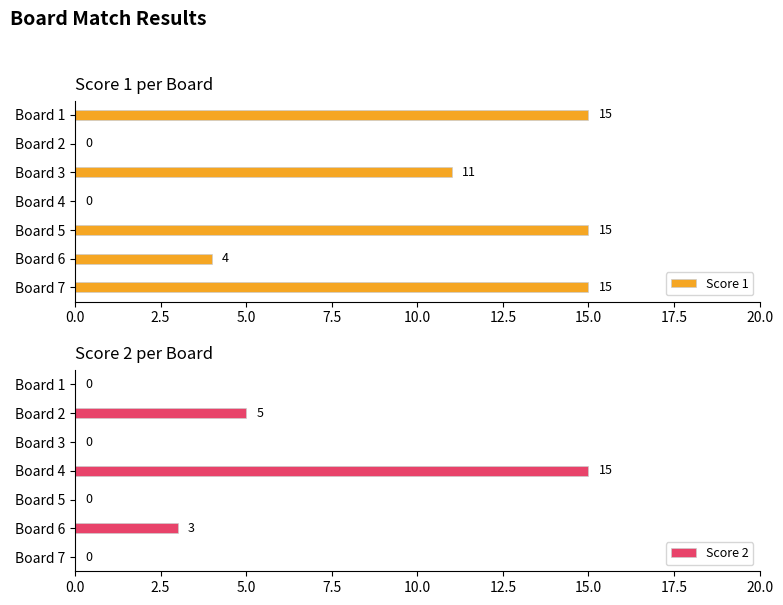

Which series changed the most between 5.0 and 7.5?

Score 2